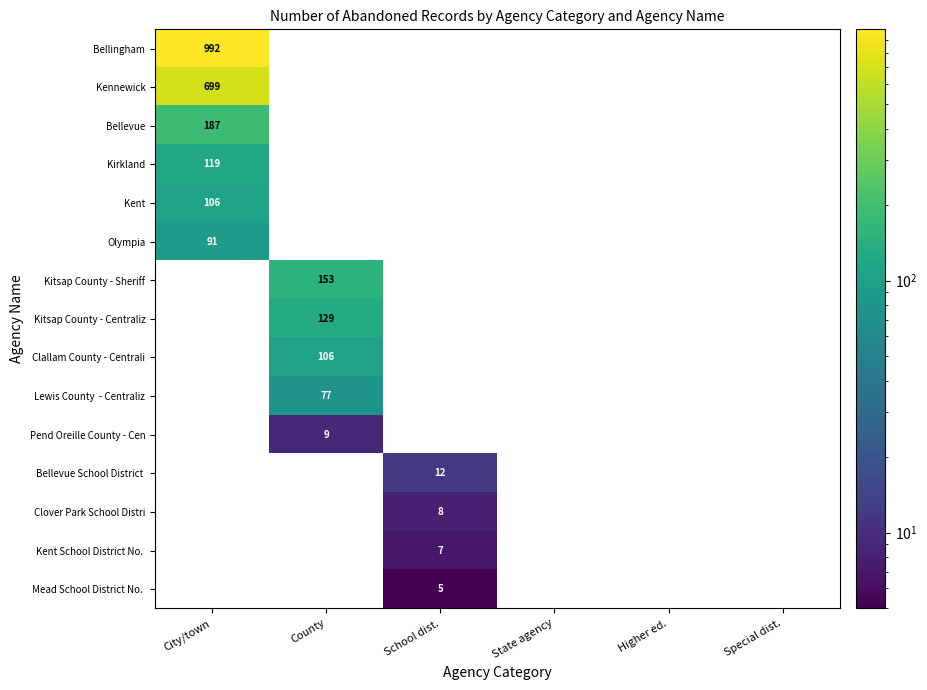

Is it true that Olympia equals 28 at State agency?

False